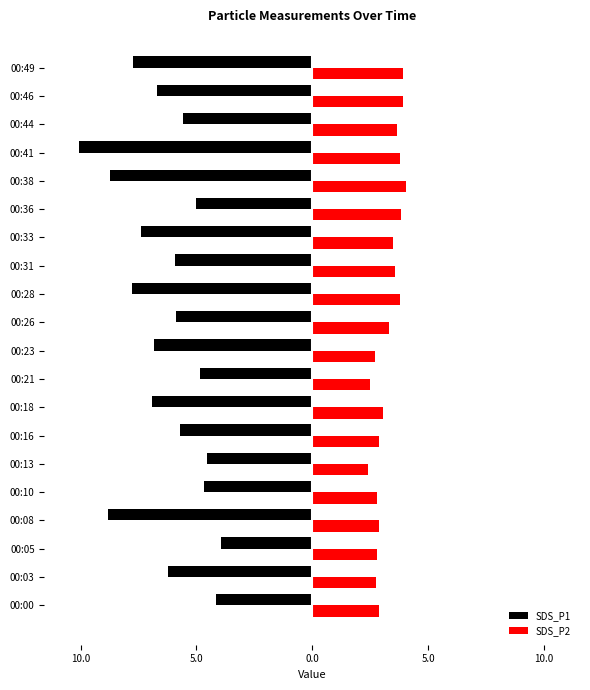

What are all the series names shown in the legend?

SDS_P1, SDS_P2